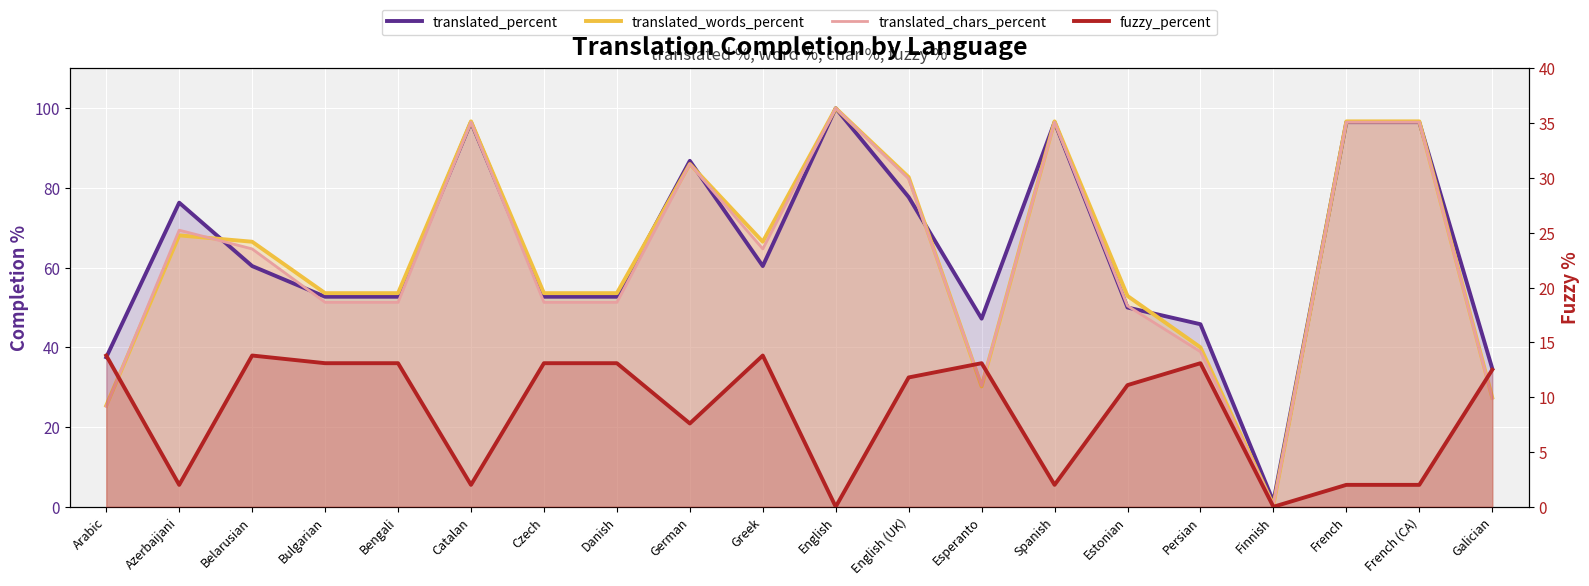

How many intersections are there between translated_words_percent and translated_percent?

8